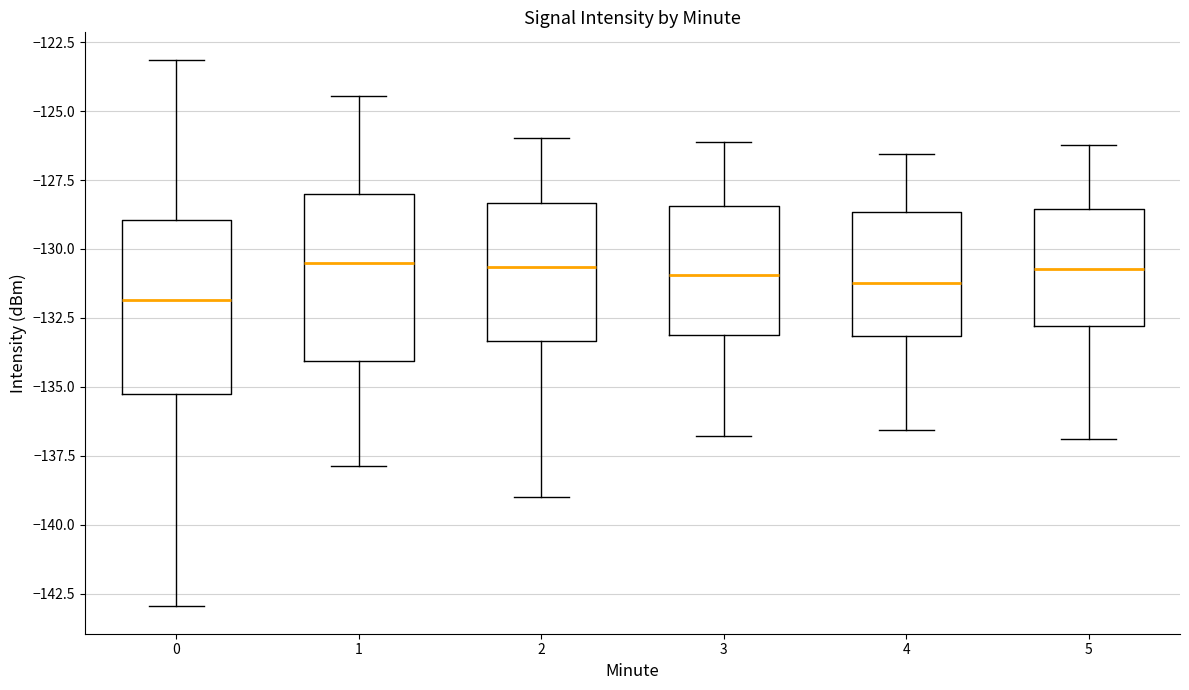

Reading left to right, read every box against the y-axis: the position of its median line, the range the box covers, and the ends of its whiskers. The values are not printed on the chart, so give them approximately, as read against the axis.

0: median -132.0, box -135.5 to -129.0, whiskers -143.0 to -123.0
1: median -130.5, box -134.0 to -128.0, whiskers -138.0 to -124.5
2: median -130.5, box -133.5 to -128.5, whiskers -139.0 to -126.0
3: median -131.0, box -133.0 to -128.5, whiskers -137.0 to -126.0
4: median -131.0, box -133.0 to -128.5, whiskers -136.5 to -126.5
5: median -130.5, box -133.0 to -128.5, whiskers -137.0 to -126.0